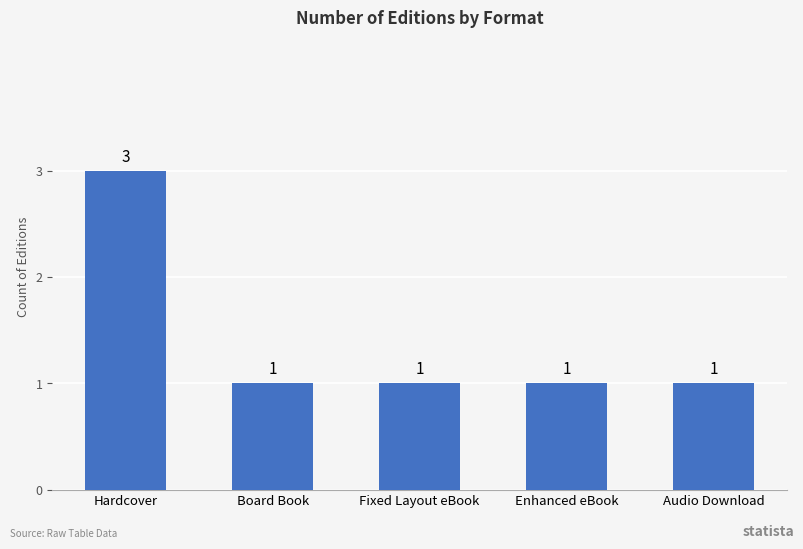

How many categories are shown in the chart?

5